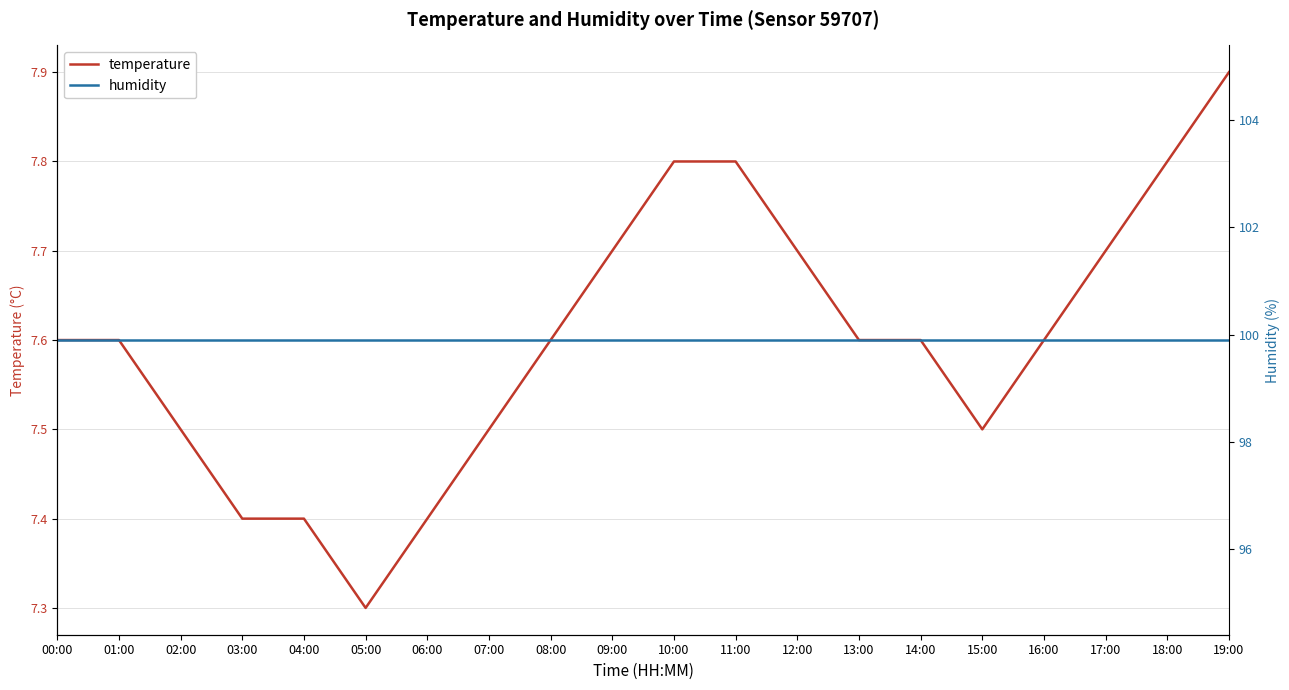

Which category has the highest value in the temperature series?

19:00